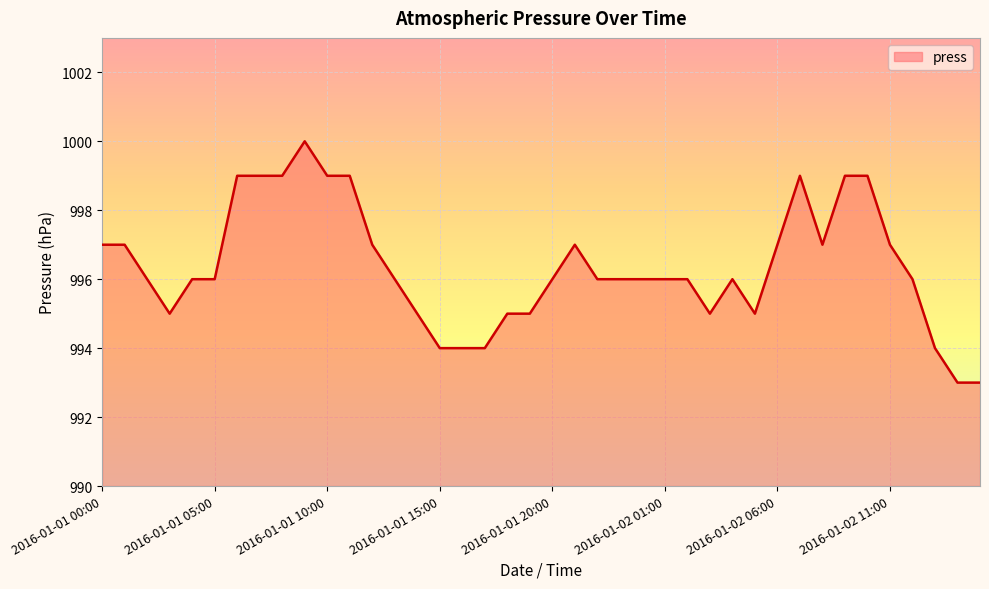

What is the minimum value shown in the chart?

993